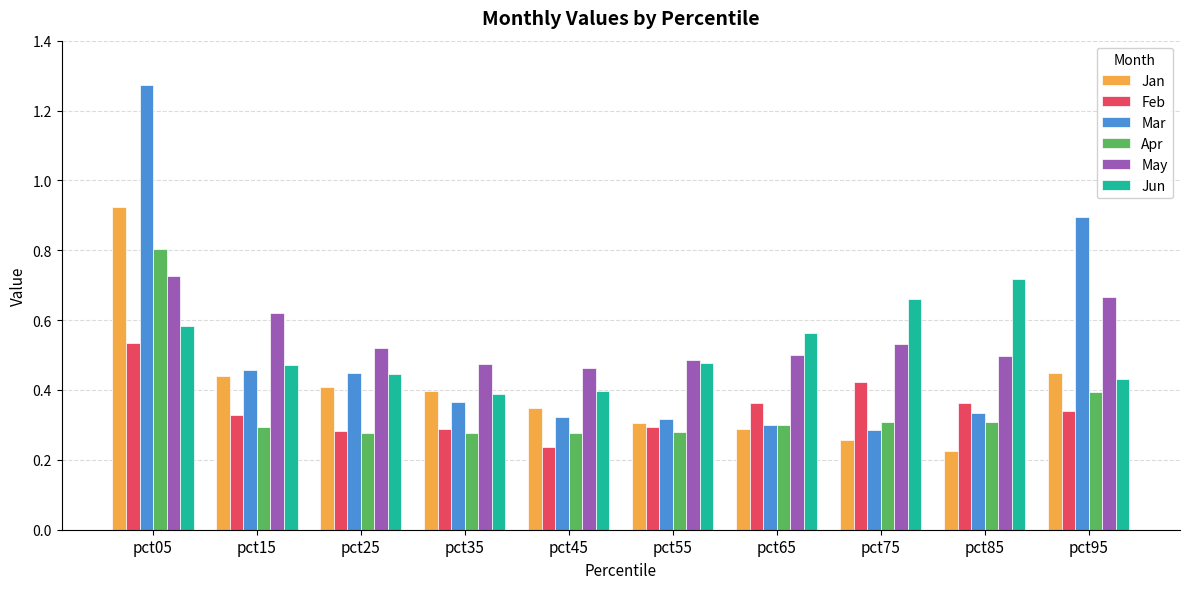

What is the highest value of the Apr series?

0.8